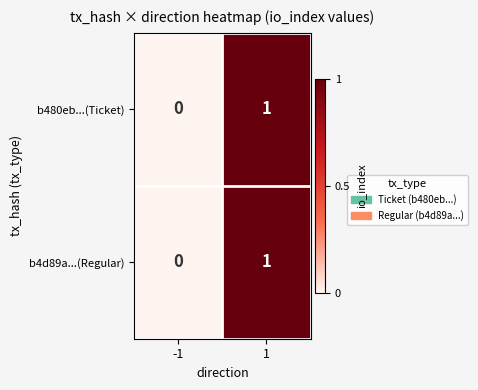

The b480eb...(Ticket) series shows 2 at 1. True or false?

False